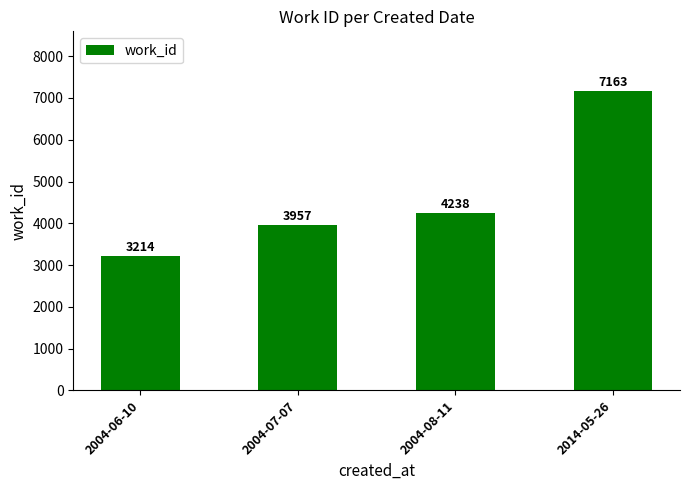

List the labels in order of value, smallest first.

2004-06-10, 2004-07-07, 2004-08-11, 2014-05-26